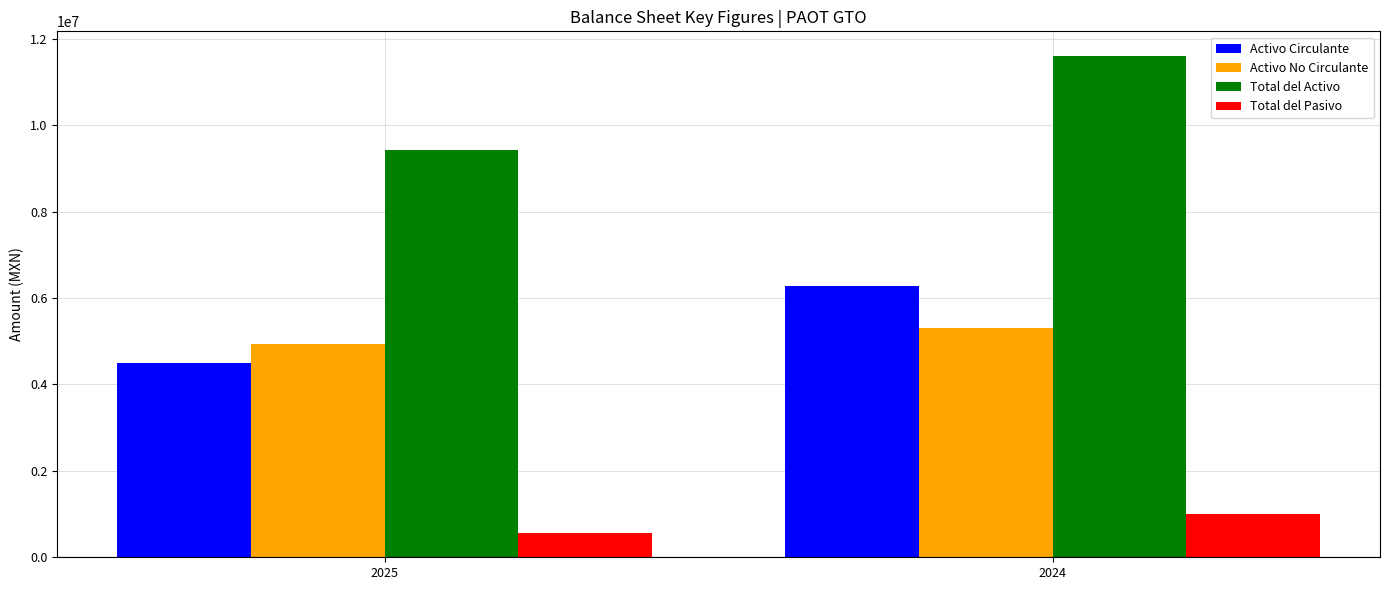

Rank the series at 2024 from highest to lowest value.

Total del Activo, Activo Circulante, Activo No Circulante, Total del Pasivo